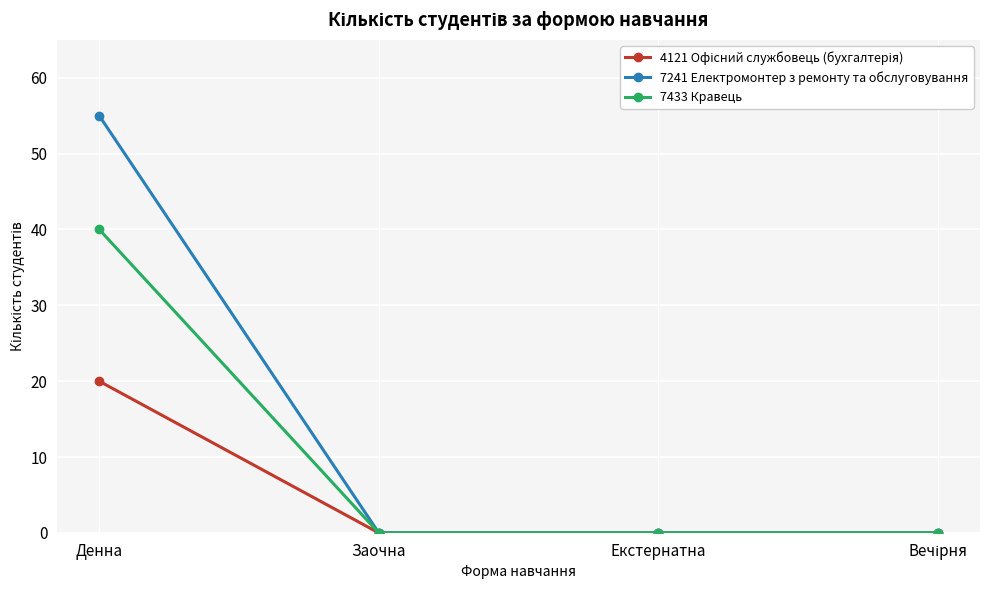

At which category is the sum across all series the highest?

Денна